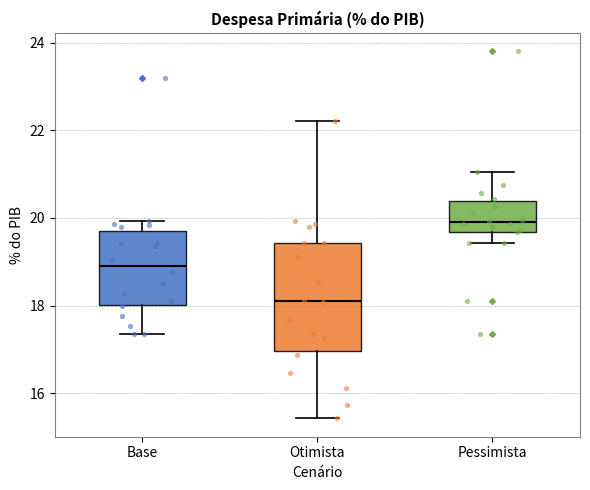

Comparing the boxes themselves (not the whiskers), which one is the tallest?

Otimista